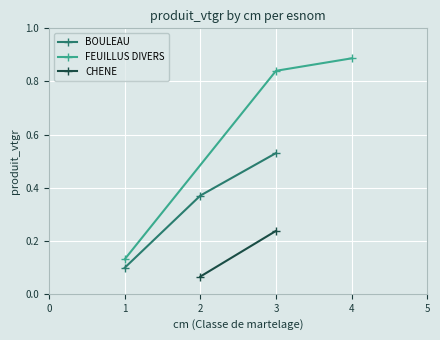

How many BOULEAU values are between 0 and 1?

3